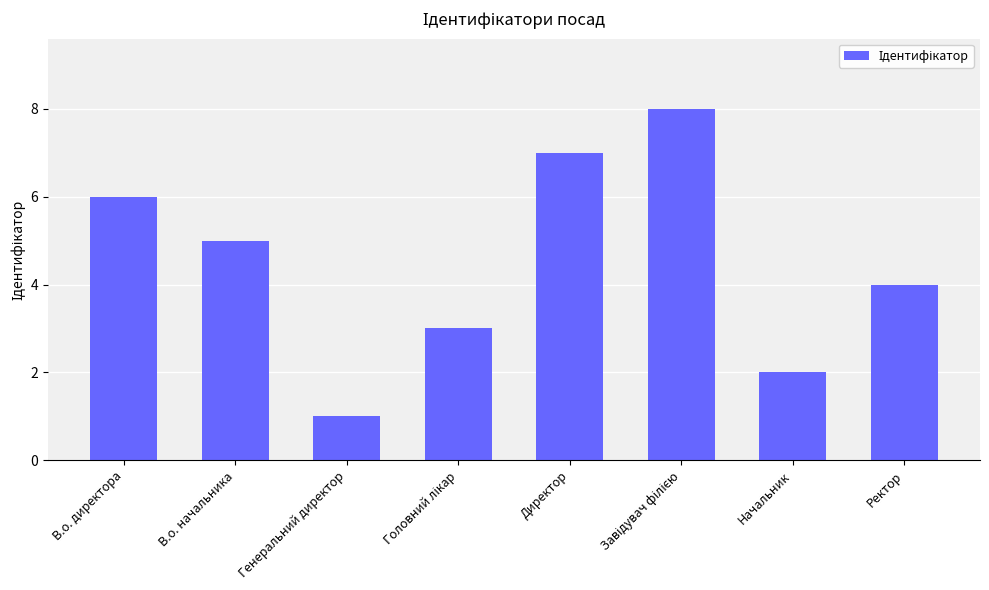

What is the label of the 5th bar from the left?

Директор